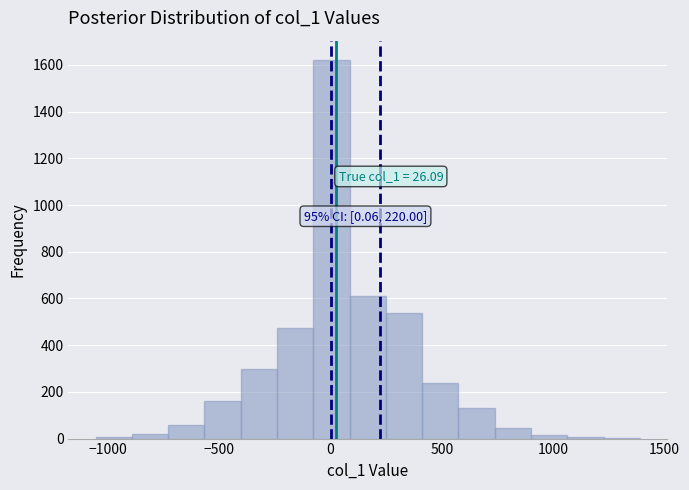

Read against the x-axis, roughly where is the centre of the tallest bar?

0